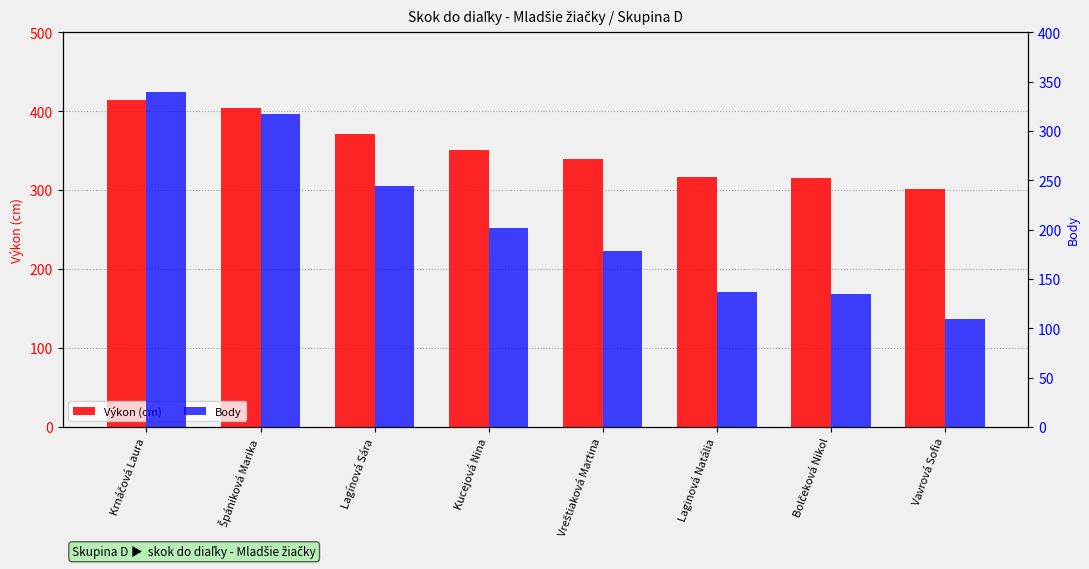

The Výkon (cm) series shows 301 at Vavrová Sofia. True or false?

True